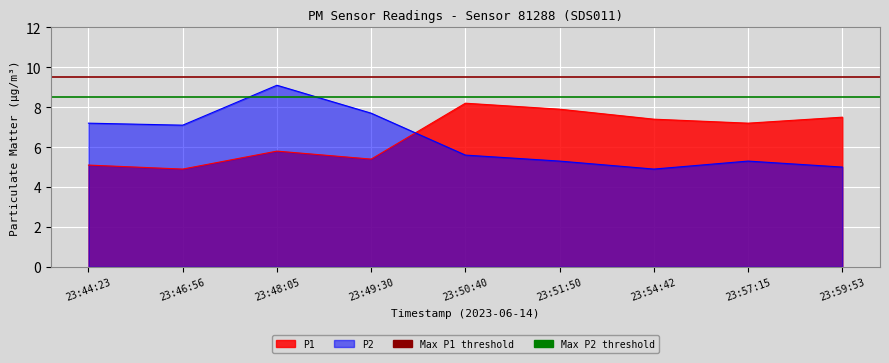

How many lines are shown in the chart?

2